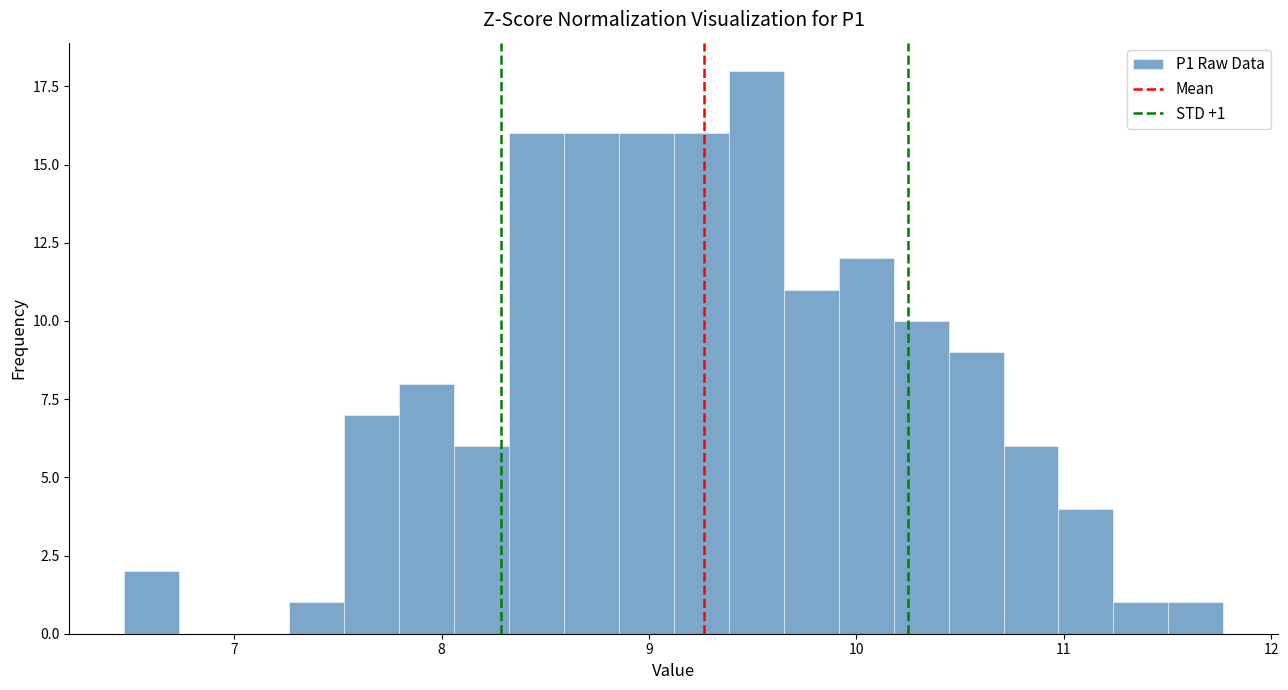

Around what value on the x-axis is the tallest bar? Give the approximate position of its centre, as read against the axis.

9.5